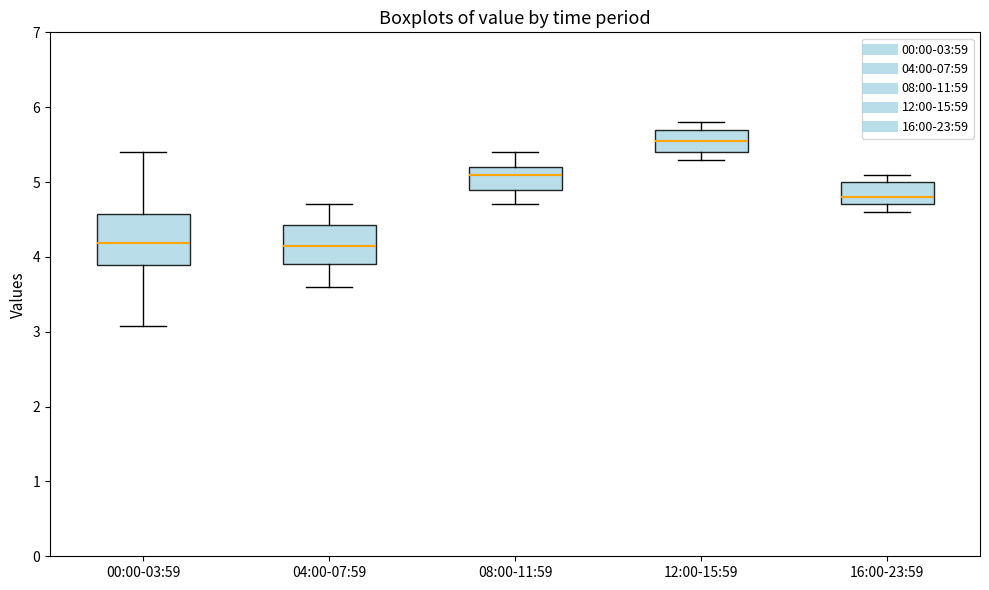

Reading left to right, transcribe this box plot: for each box, give where its median line is, the range the box spans, and where its two whiskers end, as read against the y-axis. The values are not printed on the chart, so give them approximately, as read against the axis.

00:00-03:59: median 4.2, box 3.9 to 4.6, whiskers 3.1 to 5.4
04:00-07:59: median 4.2, box 3.9 to 4.4, whiskers 3.6 to 4.7
08:00-11:59: median 5.1, box 4.9 to 5.2, whiskers 4.7 to 5.4
12:00-15:59: median 5.6, box 5.4 to 5.7, whiskers 5.3 to 5.8
16:00-23:59: median 4.8, box 4.7 to 5.0, whiskers 4.6 to 5.1